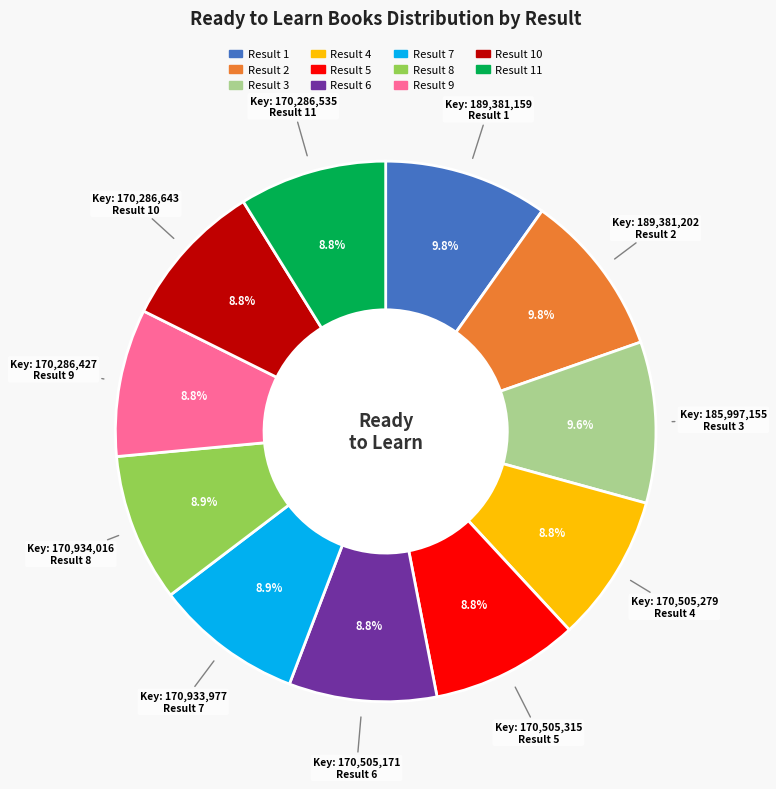

Is there a majority slice in this chart?

No